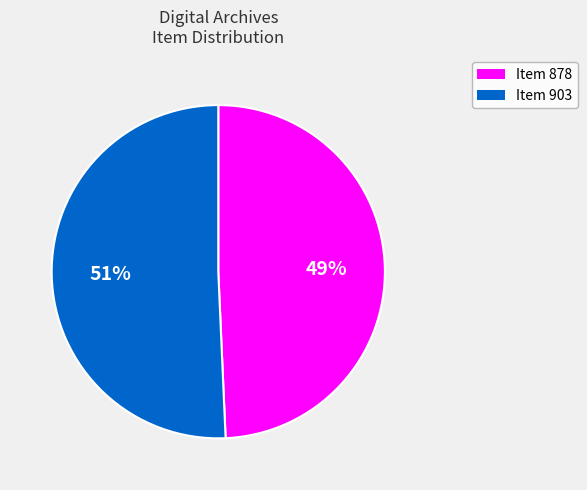

True or false: Item 903 accounts for 59% of the total.

False